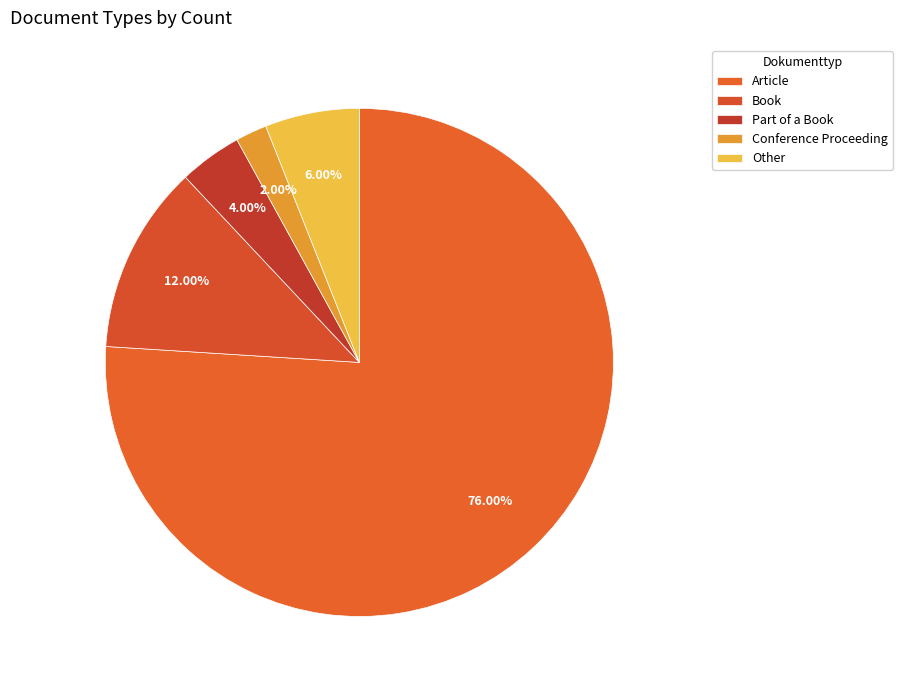

How many segments does this pie chart have?

5